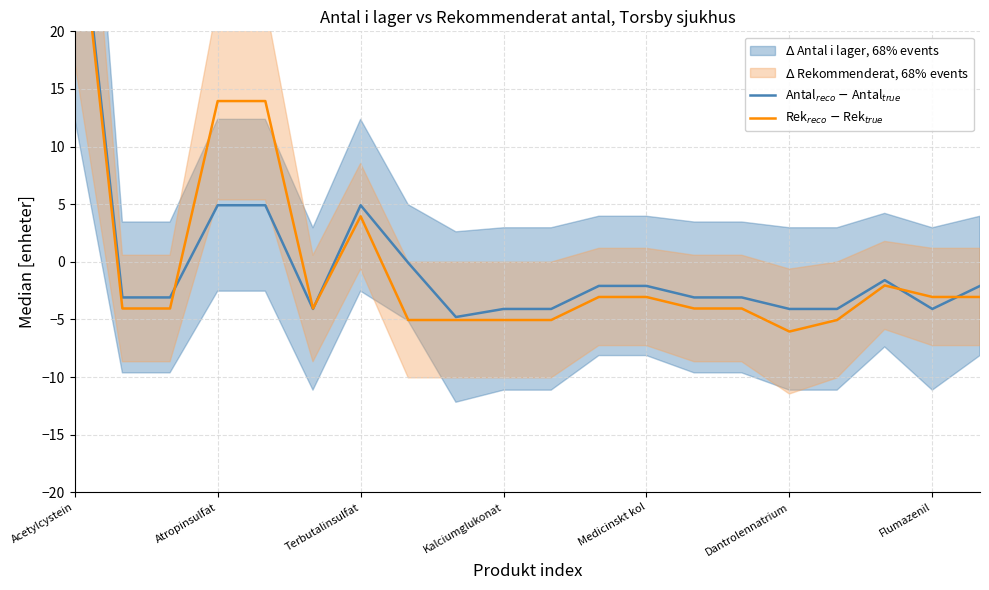

At which label does Rek$_{reco}$ $-$ Rek$_{true}$ reach its minimum?

Dantrolennatrium